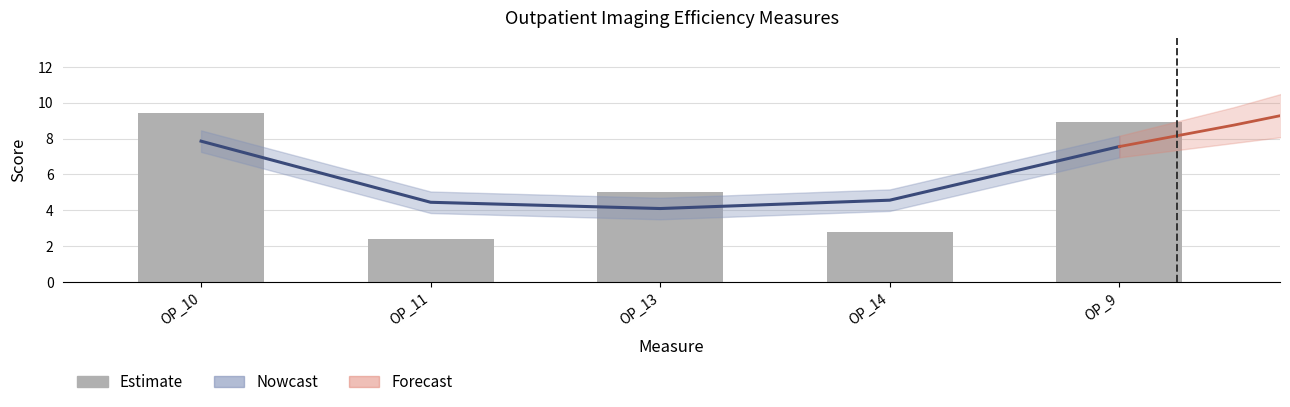

List the labels in order of value, smallest first.

OP_11, OP_14, OP_13, OP_9, OP_10